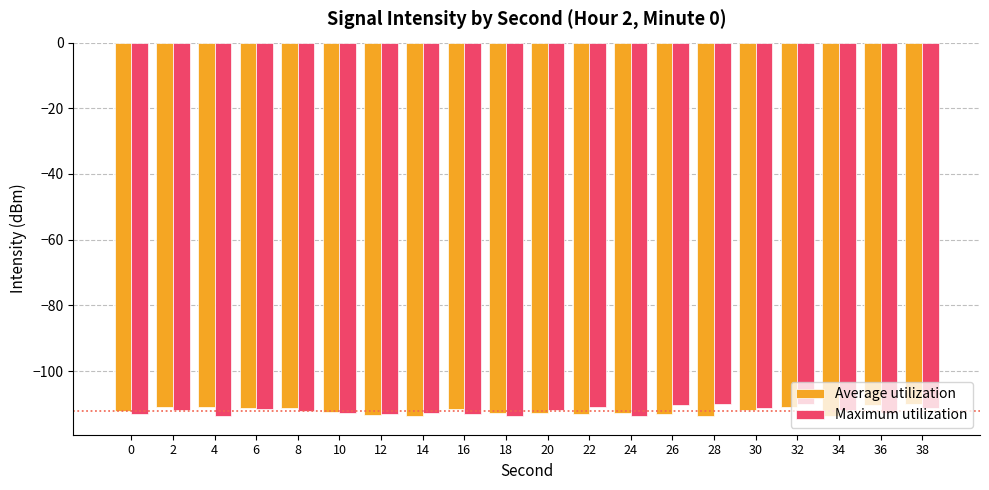

The value of Average utilization at 32 is -186.6. True or false?

False